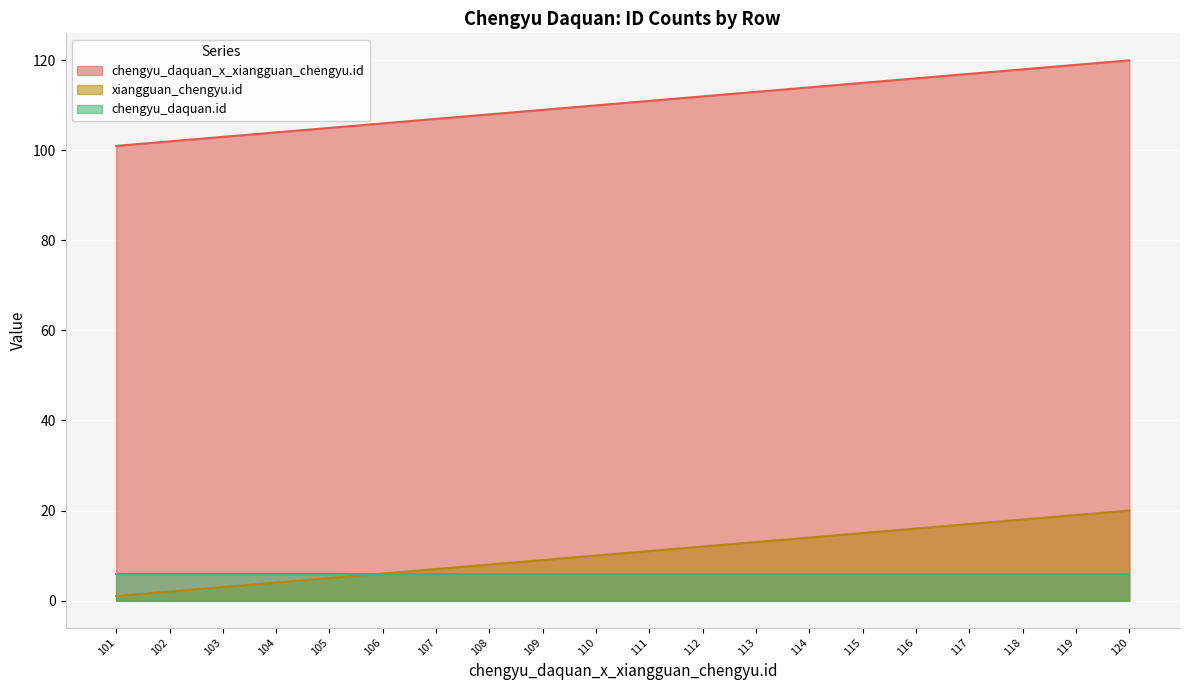

The value of chengyu_daquan_x_xiangguan_chengyu.id at 116 is 37. True or false?

False